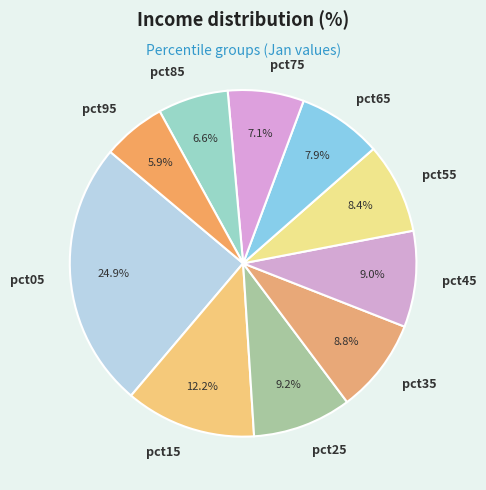

What is the ratio of the value at pct55 to the value at pct35?

1.0